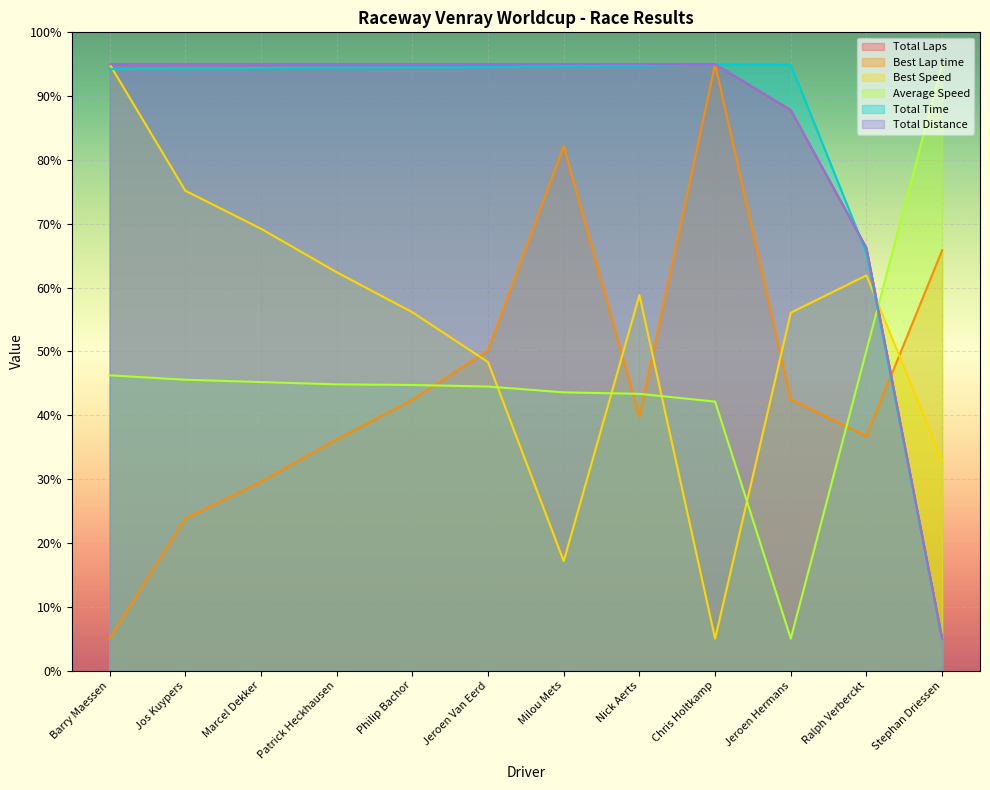

Read the Total Laps value at Barry Maessen.

95.0